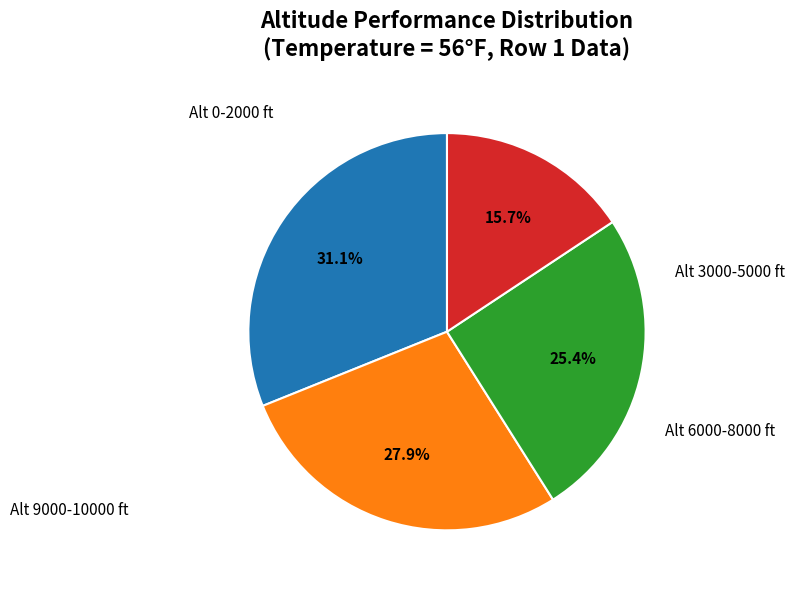

Does any single category account for the majority?

No